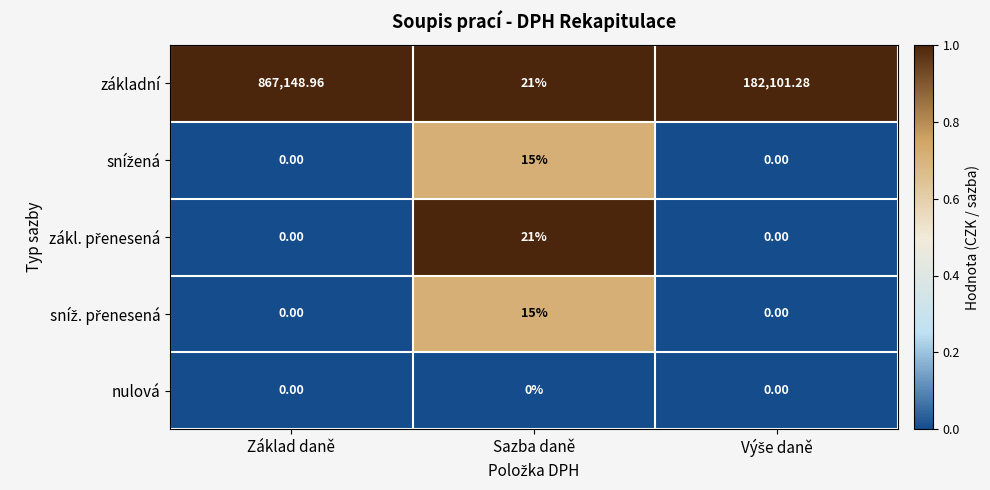

What is the spread (max minus min) of values at Základ daně?

867149.0